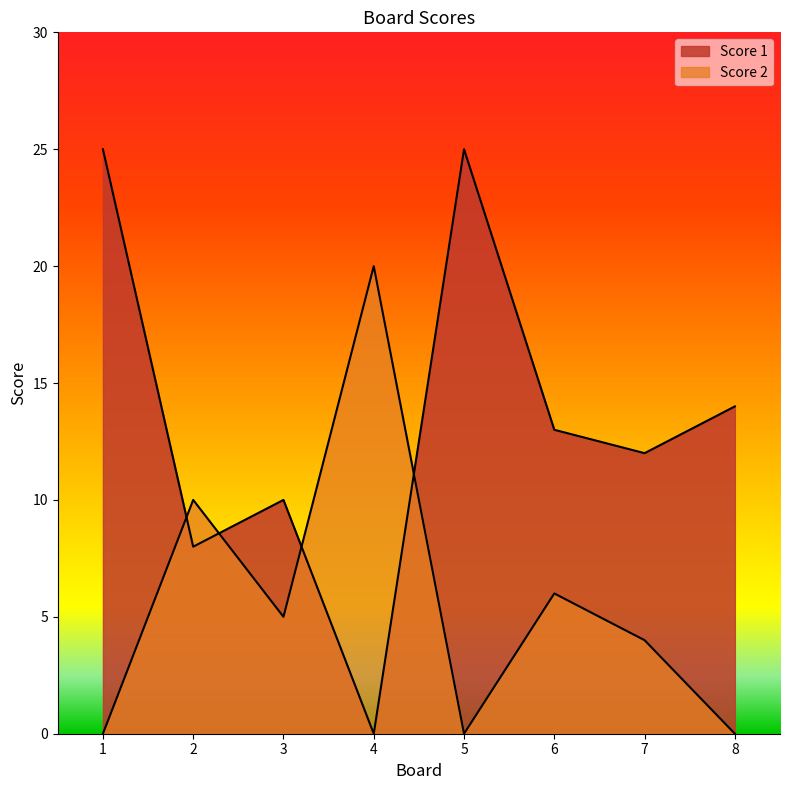

Reading right to left, what are all the values shown in this chart?

Score 1: 8=14	7=12	6=13	5=25	4=0	3=10	2=8	1=25
Score 2: 8=0	7=4	6=6	5=0	4=20	3=5	2=10	1=0